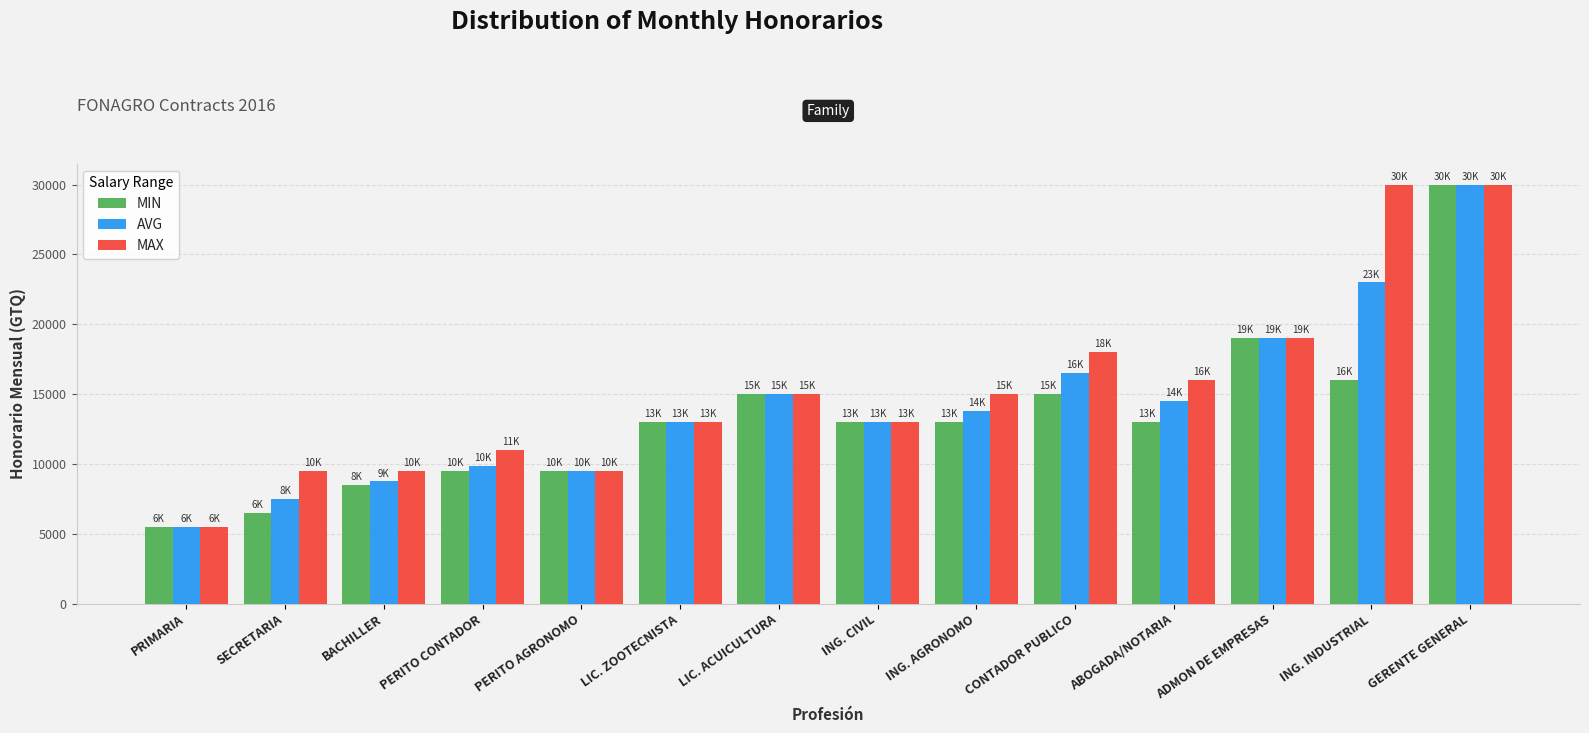

What is the minimum value for MIN?

5500